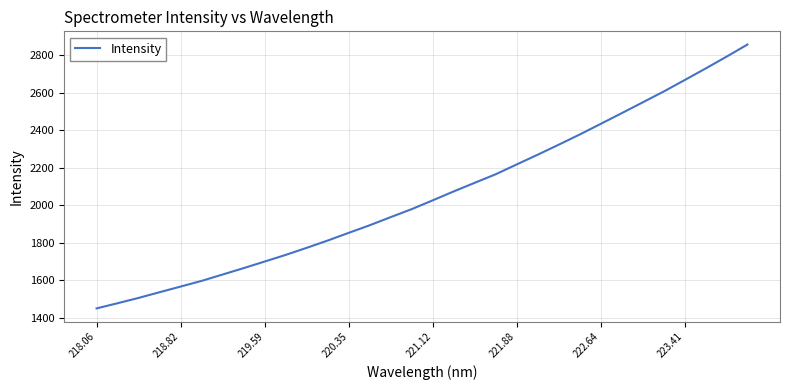

What is the smallest value displayed?

1450.4